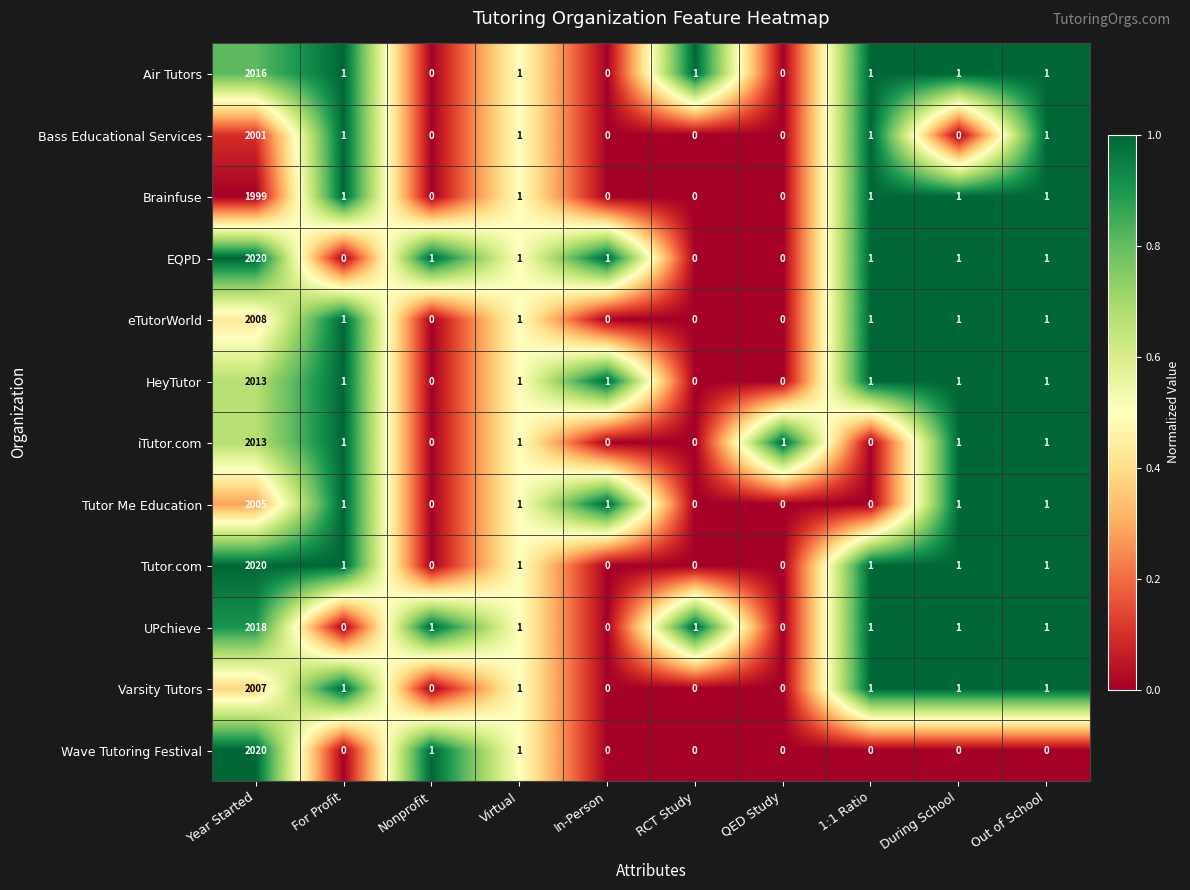

Is it true that HeyTutor equals 1 at 1:1 Ratio?

True